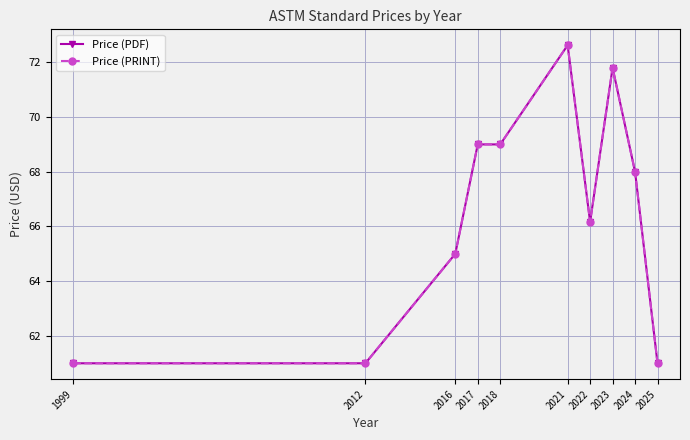

How many data points does each series have?

10